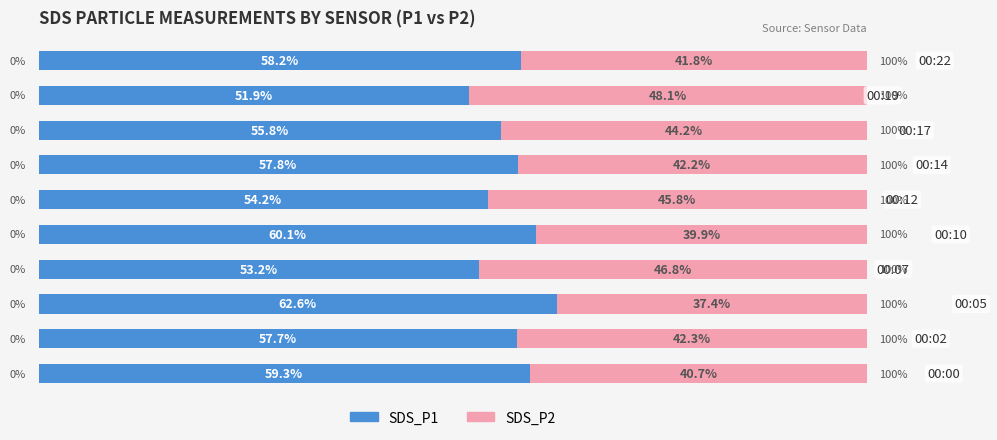

List the series in order of their peak value, highest first.

SDS_P1, SDS_P2